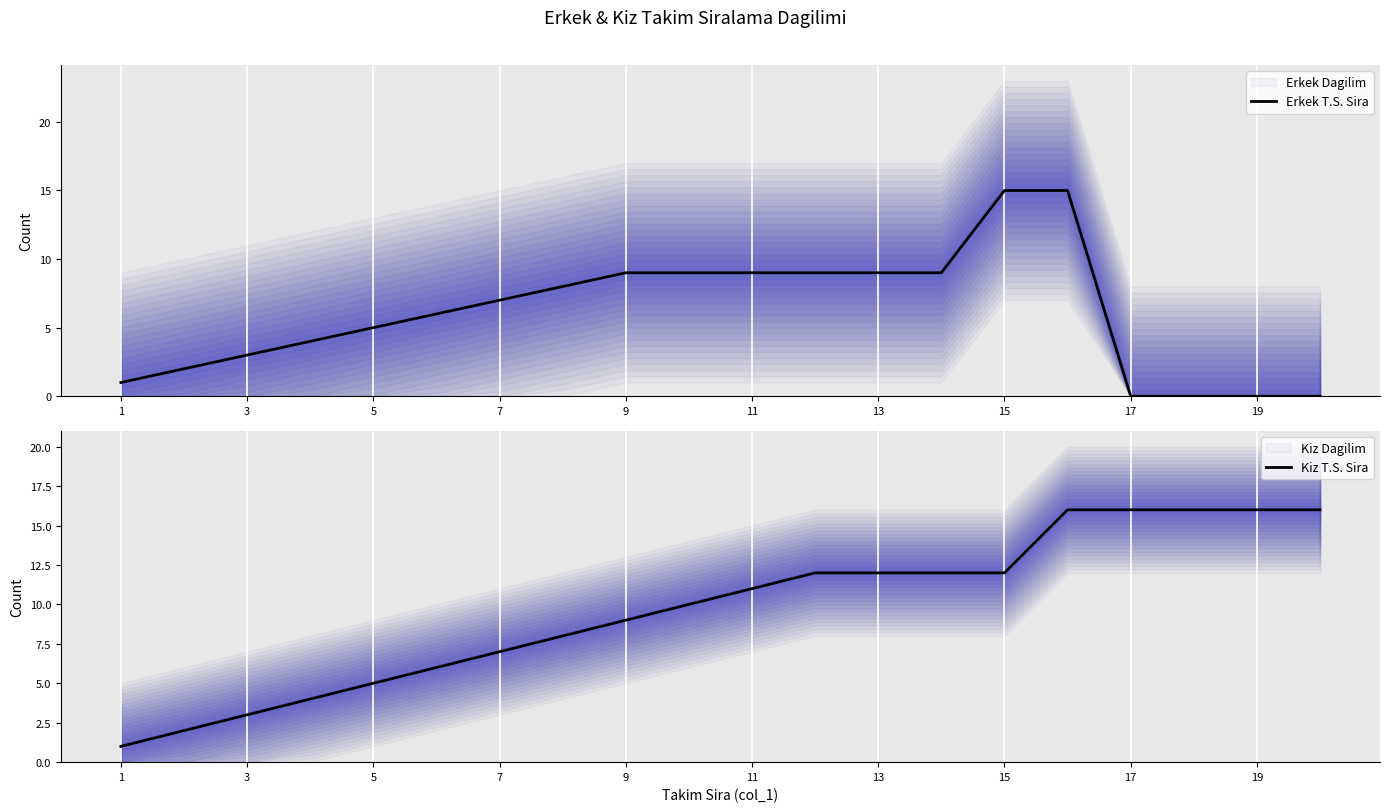

The value of Kiz T.S. Sira at 5 is 5. True or false?

True